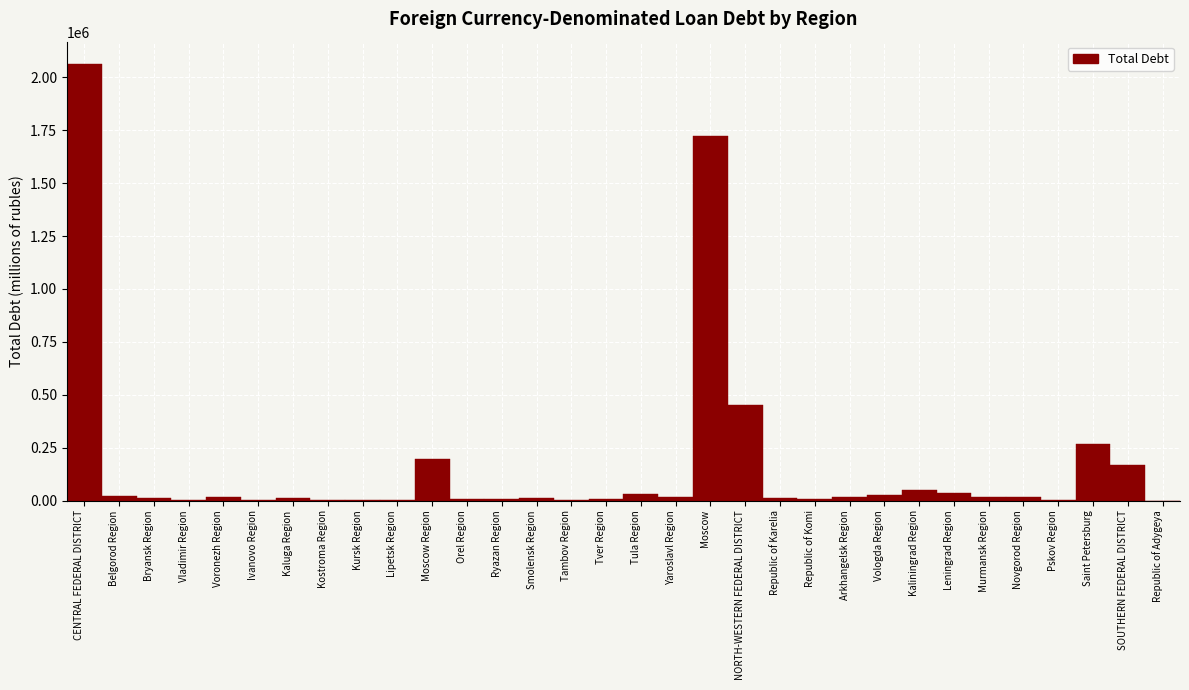

Which category has the highest value across all series?

CENTRAL FEDERAL DISTRICT